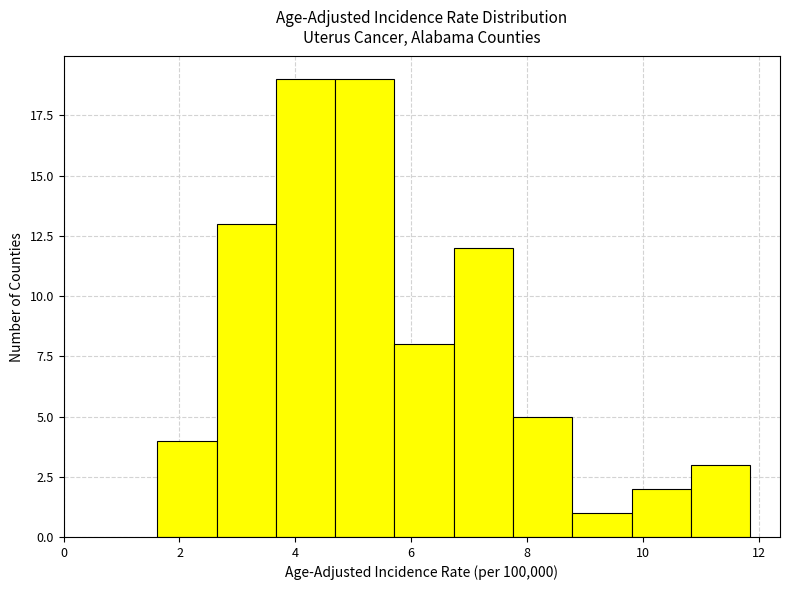

Reading left to right, list every bar in this chart as the range it spans on the x-axis followed by its height. Neither the bar edges nor the heights are printed on the chart, so give them approximately, as read against the axes.

1.6 to 2.6: 4
2.6 to 3.6: 13
3.6 to 4.6: 19
4.6 to 5.8: 19
5.8 to 6.8: 8
6.8 to 7.8: 12
7.8 to 8.8: 5
8.8 to 9.8: 1
9.8 to 10.8: 2
10.8 to 11.8: 3